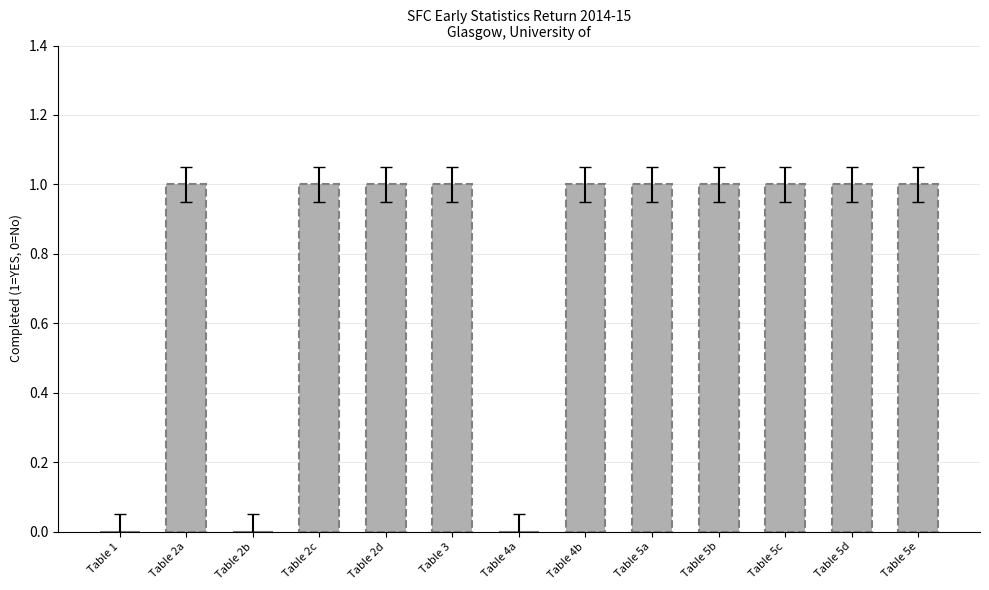

Is it true that the value at Table 5e is 1?

True